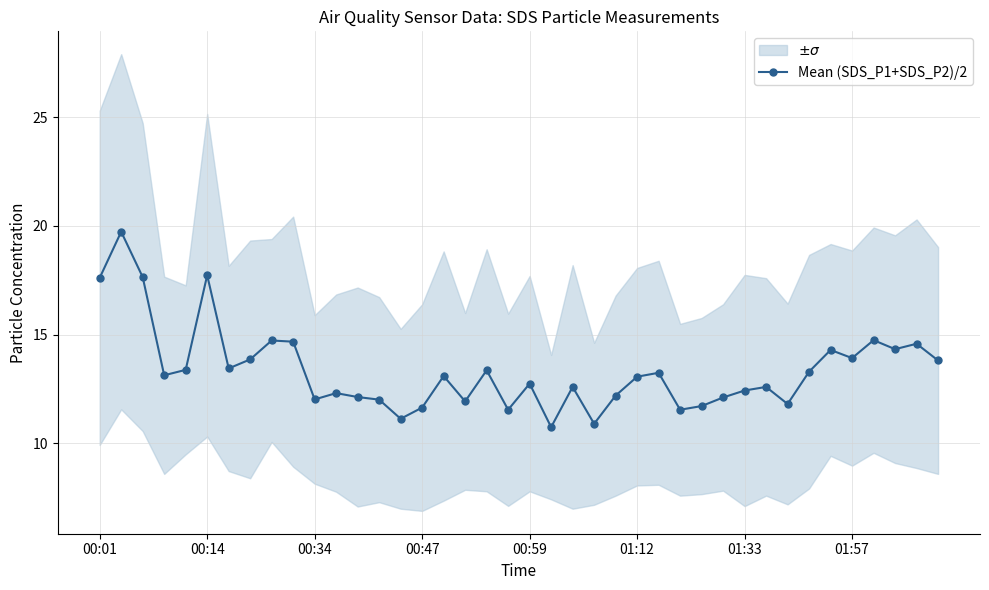

The value at 26 is 13.2. True or false?

True